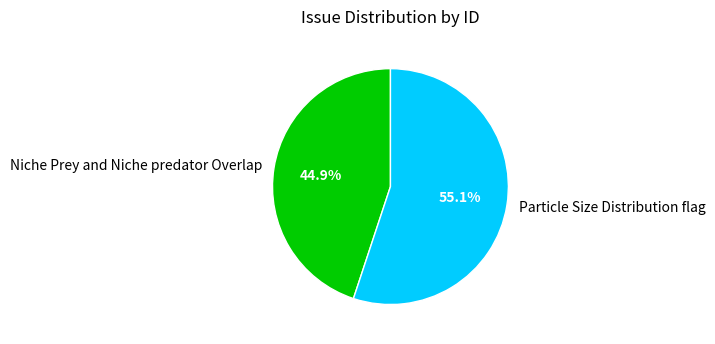

To the nearest percent, what is the average slice percentage?

50%